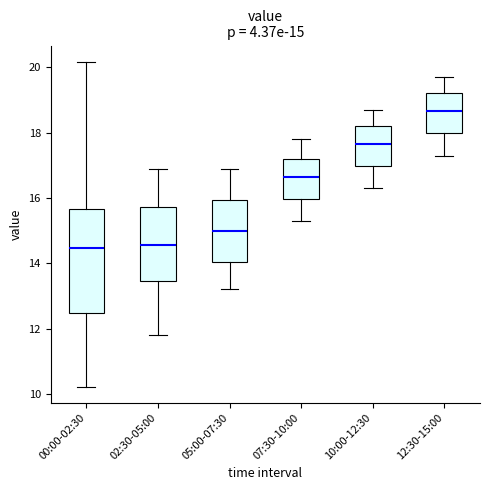

Comparing the boxes themselves (not the whiskers), which one is the tallest?

00:00-02:30